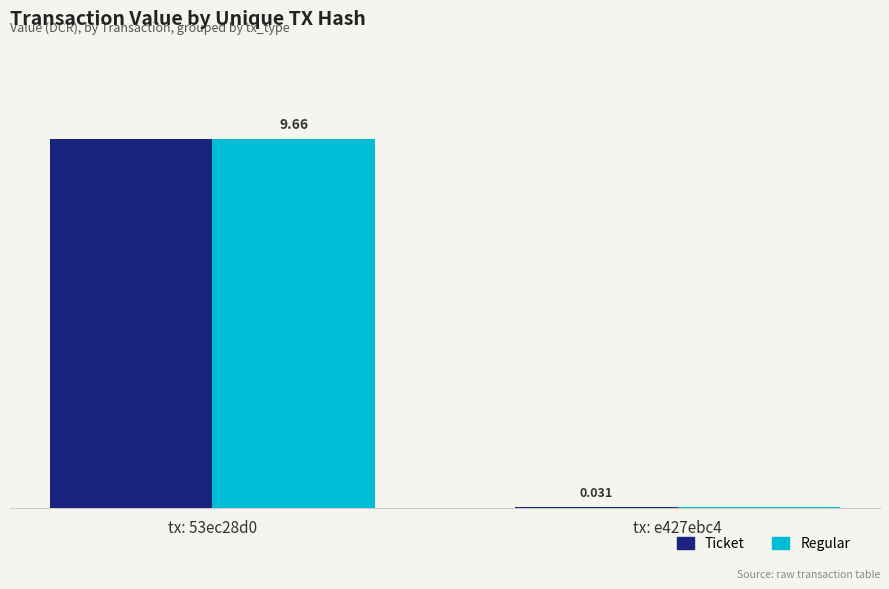

Are the bars horizontal?

No